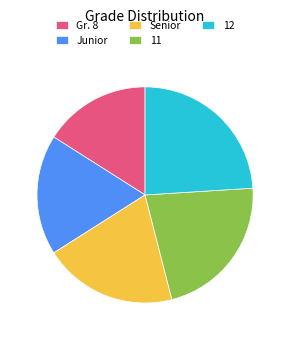

Between 12 and Senior, which is larger?

12